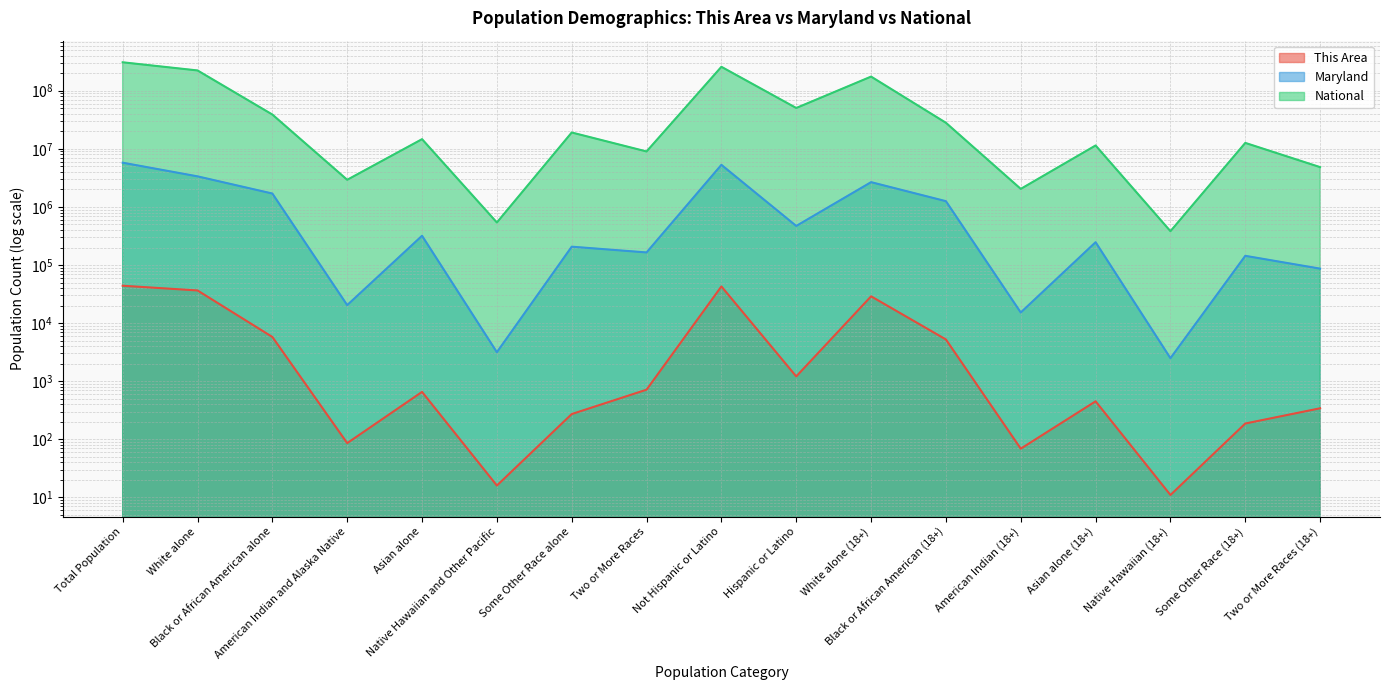

True or false: National and Maryland cross at least once.

False